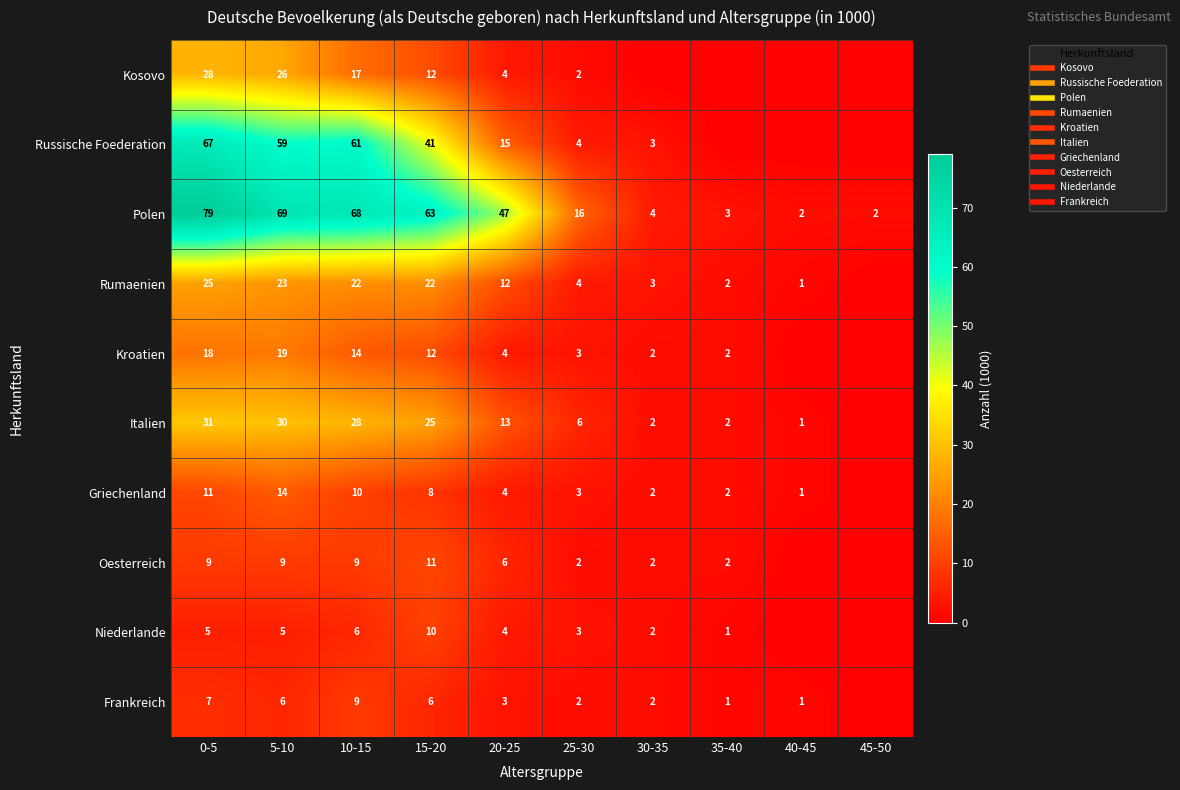

List the labels in order of Rumaenien value, largest first.

0-5, 5-10, 10-15, 15-20, 20-25, 25-30, 30-35, 35-40, 40-45, 45-50